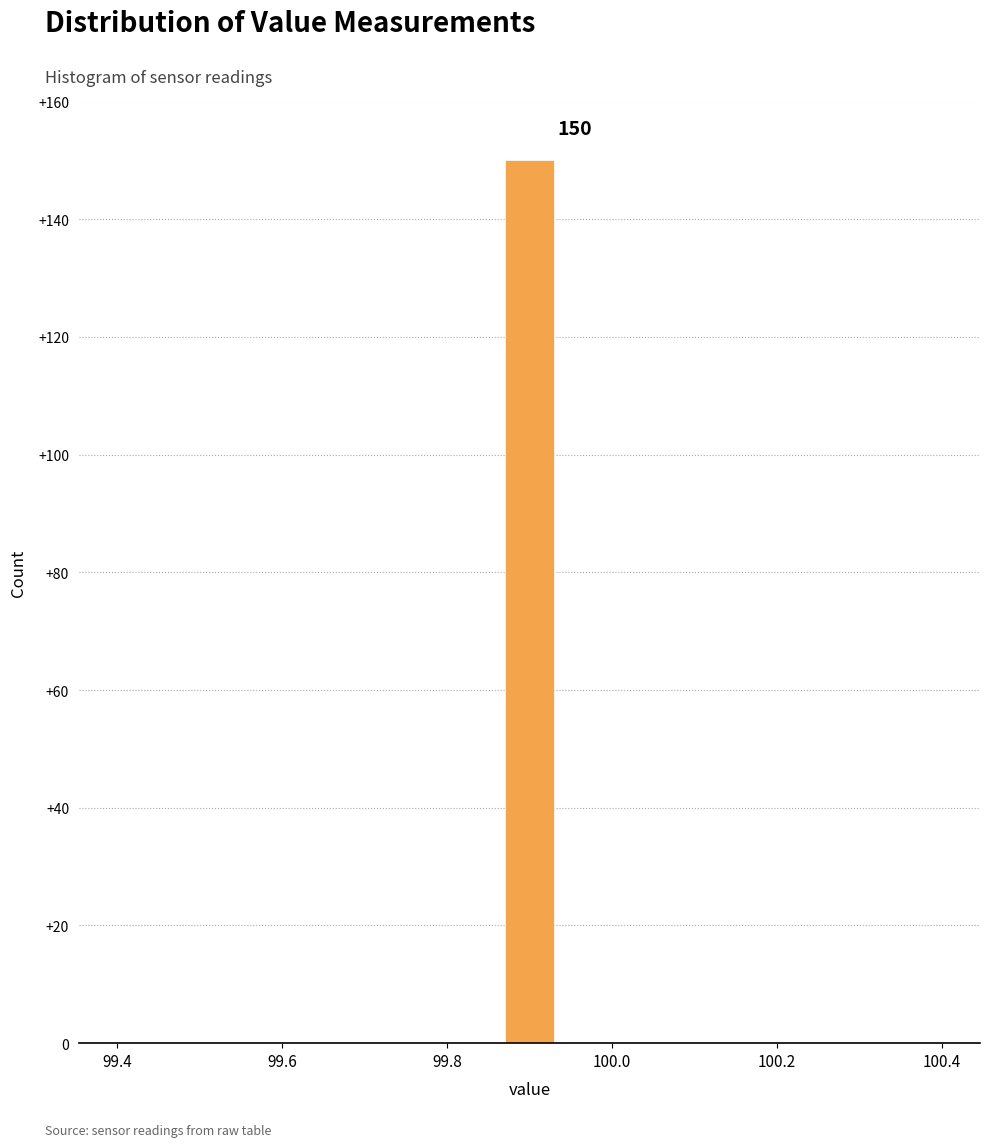

Around what value on the x-axis is the tallest bar? Give the approximate position of its centre, as read against the axis.

99.90